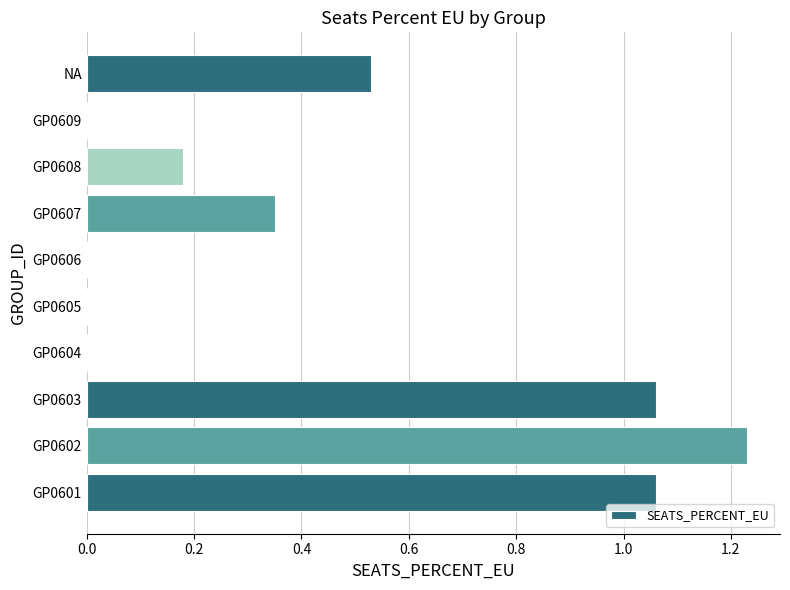

What is the change in value from GP0602 to GP0605?

-1.2